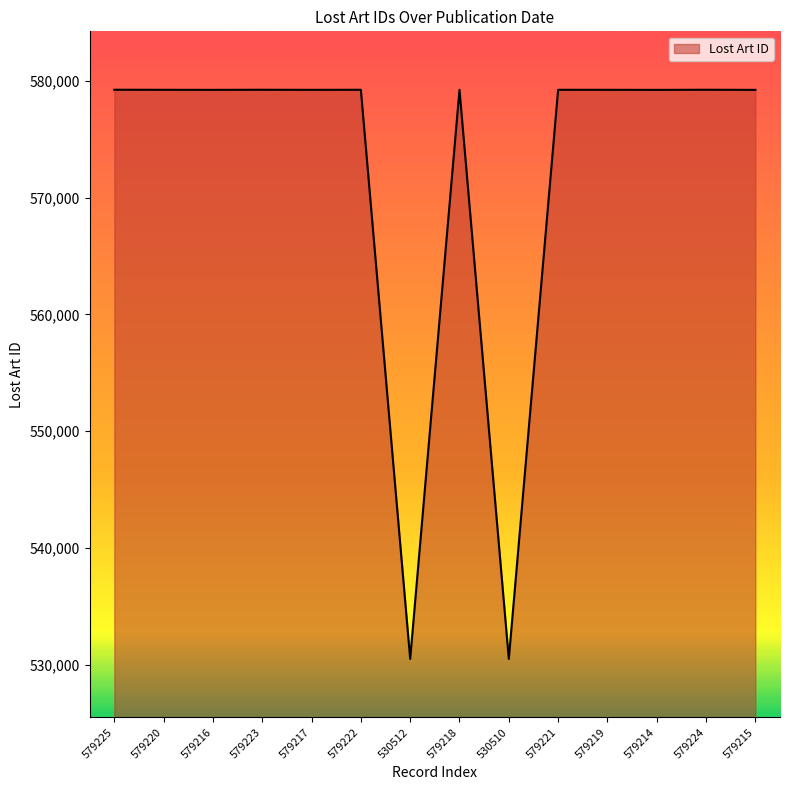

What is the sum of all values?

8011656